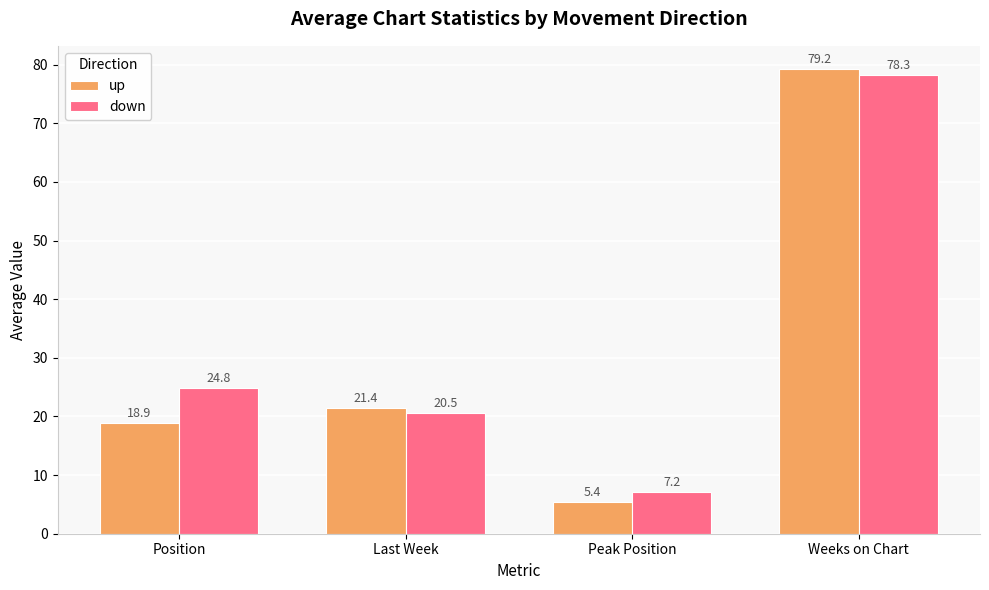

The up series shows 18.9 at Position. True or false?

True